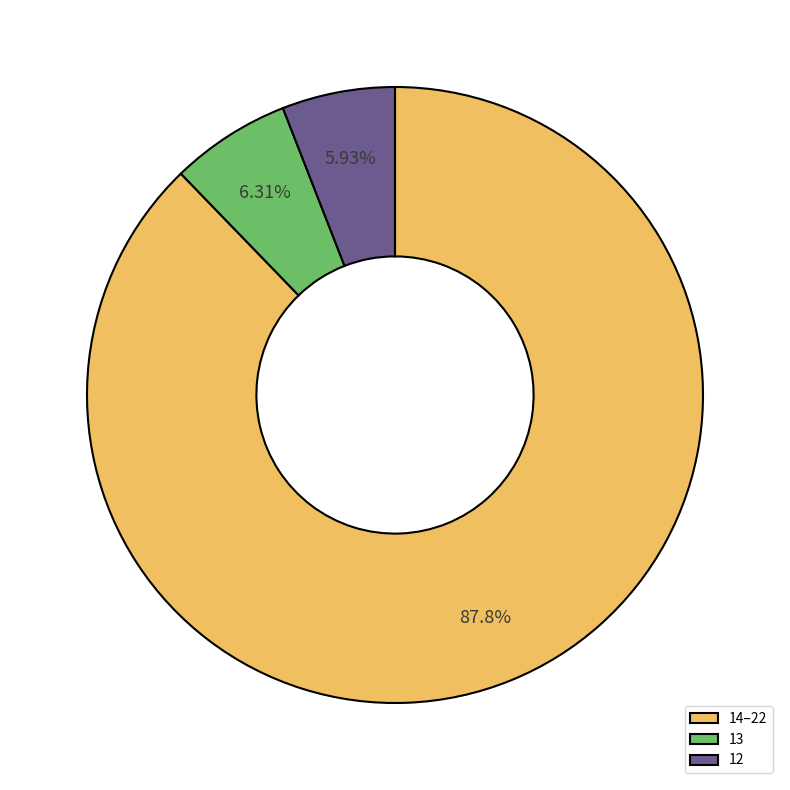

Do 13 and 12 together represent more than half of the pie?

No